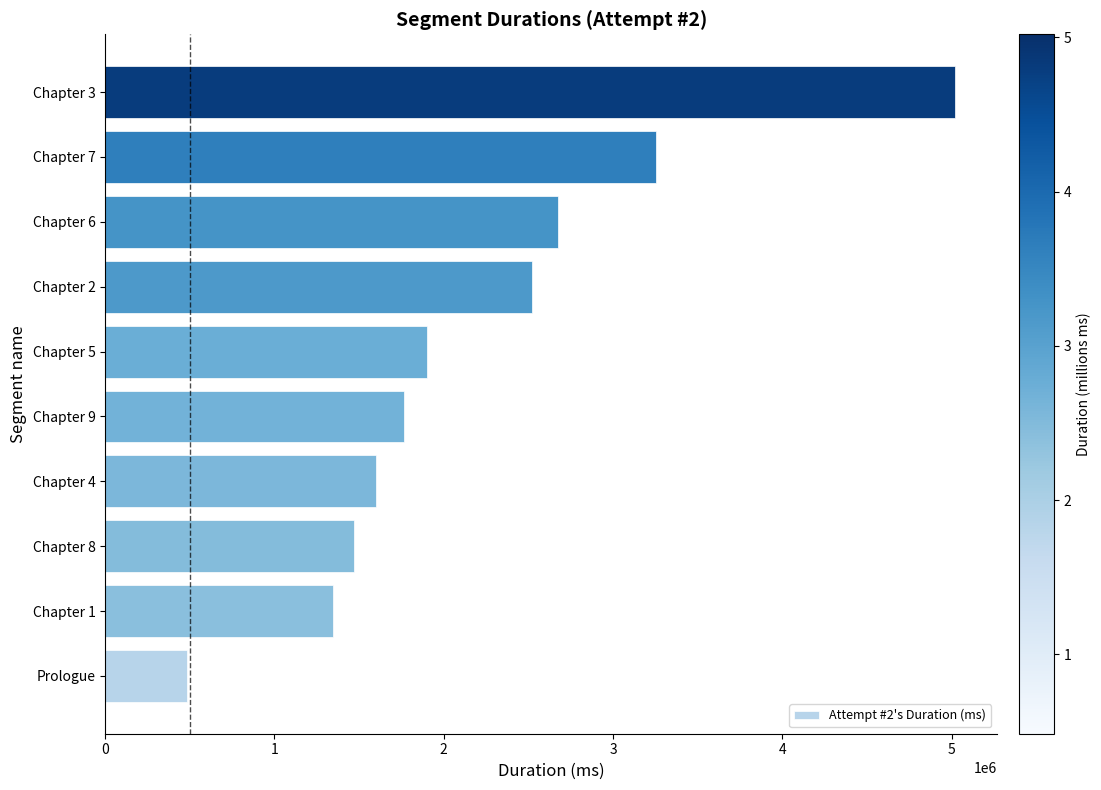

The value at Chapter 7 is 3255768. True or false?

True